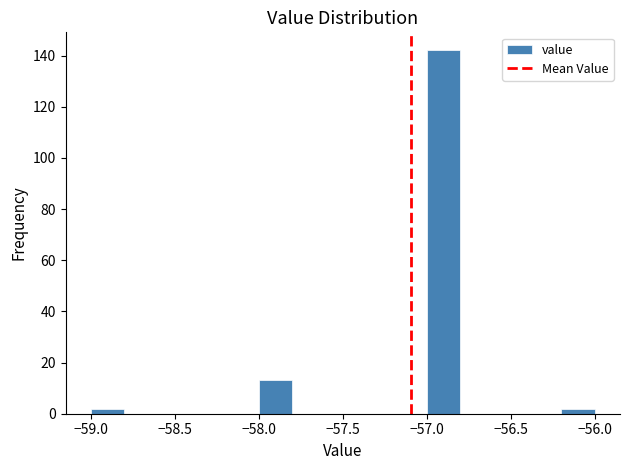

Reading left to right, transcribe this chart: for each bar, give the range it covers on the x-axis and its height. The values are not printed on the chart, so give them approximately, as read against the axis.

-59.0 to -58.8: 2
-58.8 to -58.6: 0
-58.6 to -58.4: 0
-58.4 to -58.2: 0
-58.2 to -58.0: 0
-58.0 to -57.8: 14
-57.8 to -57.6: 0
-57.6 to -57.4: 0
-57.4 to -57.2: 0
-57.2 to -57.0: 0
-57.0 to -56.8: 142
-56.8 to -56.6: 0
-56.6 to -56.4: 0
-56.4 to -56.2: 0
-56.2 to -56.0: 2